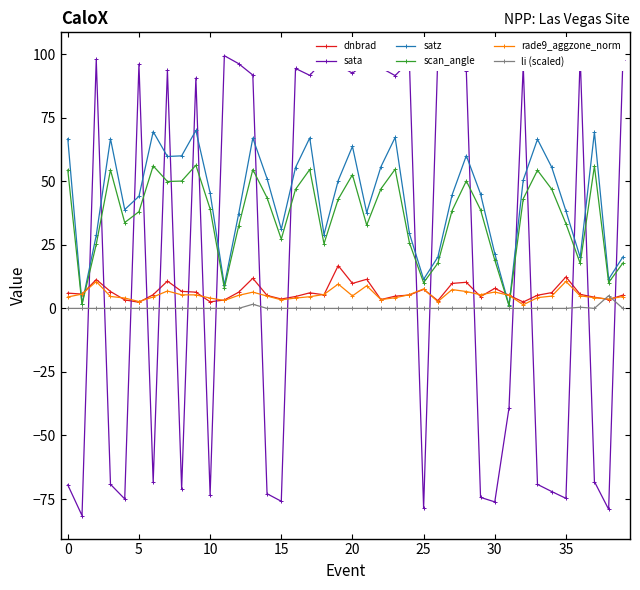

Is it true that dnbrad equals 7.5 at 25?

True